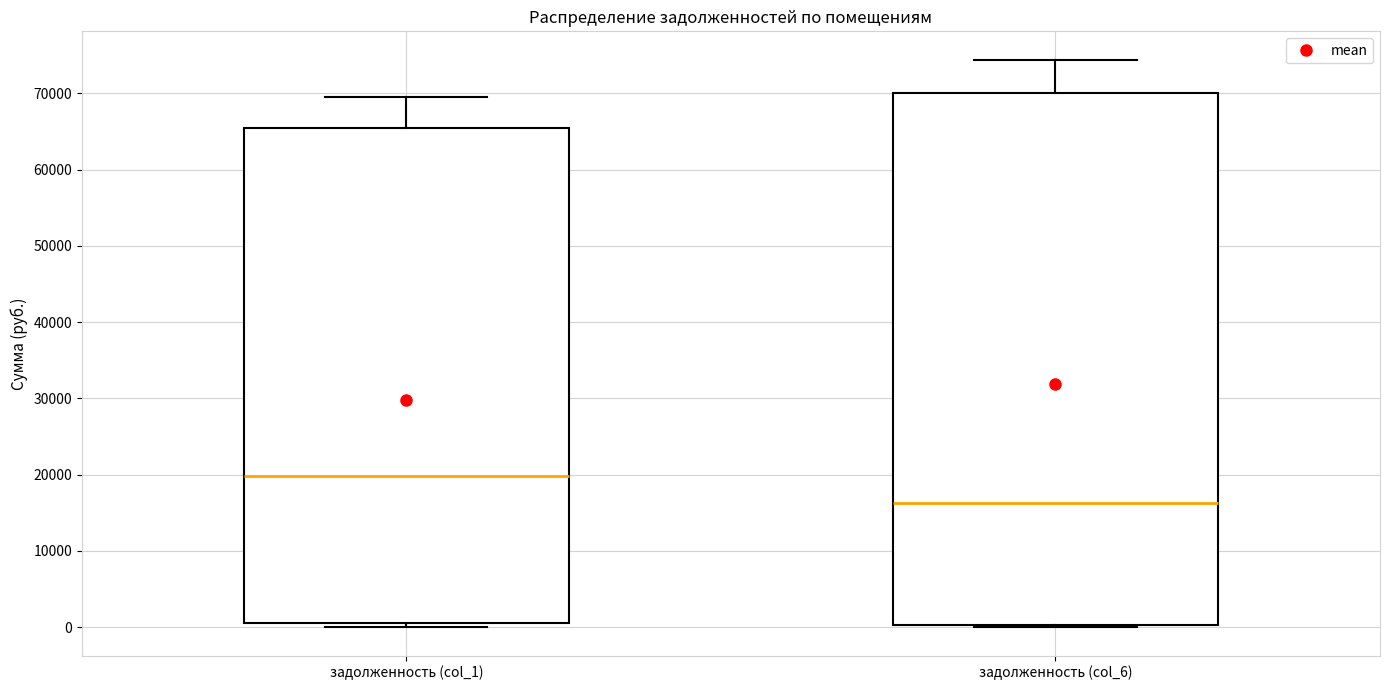

Reading left to right, transcribe this box plot: for each box, give where its median line is, the range the box spans, and where its two whiskers end, as read against the y-axis. The values are not printed on the chart, so give them approximately, as read against the axis.

задолженность (col_1): median 20000, box 1000 to 65000, whiskers 0 to 69000
задолженность (col_6): median 16000, box 0 to 70000, whiskers 0 (just below the box's lower edge) to 74000